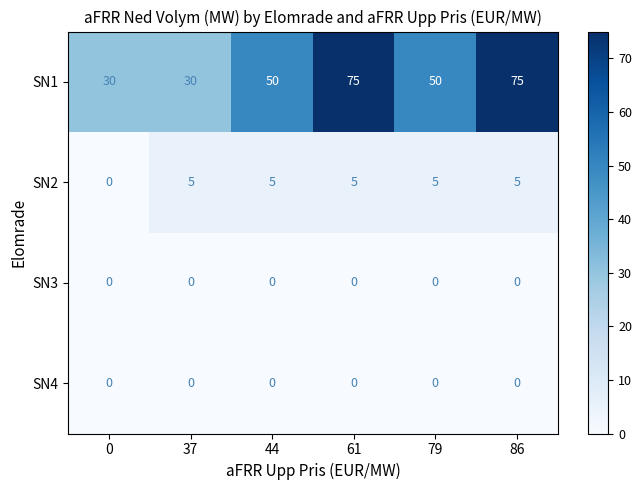

True or false: SN2 has a value of 7 at 37.

False